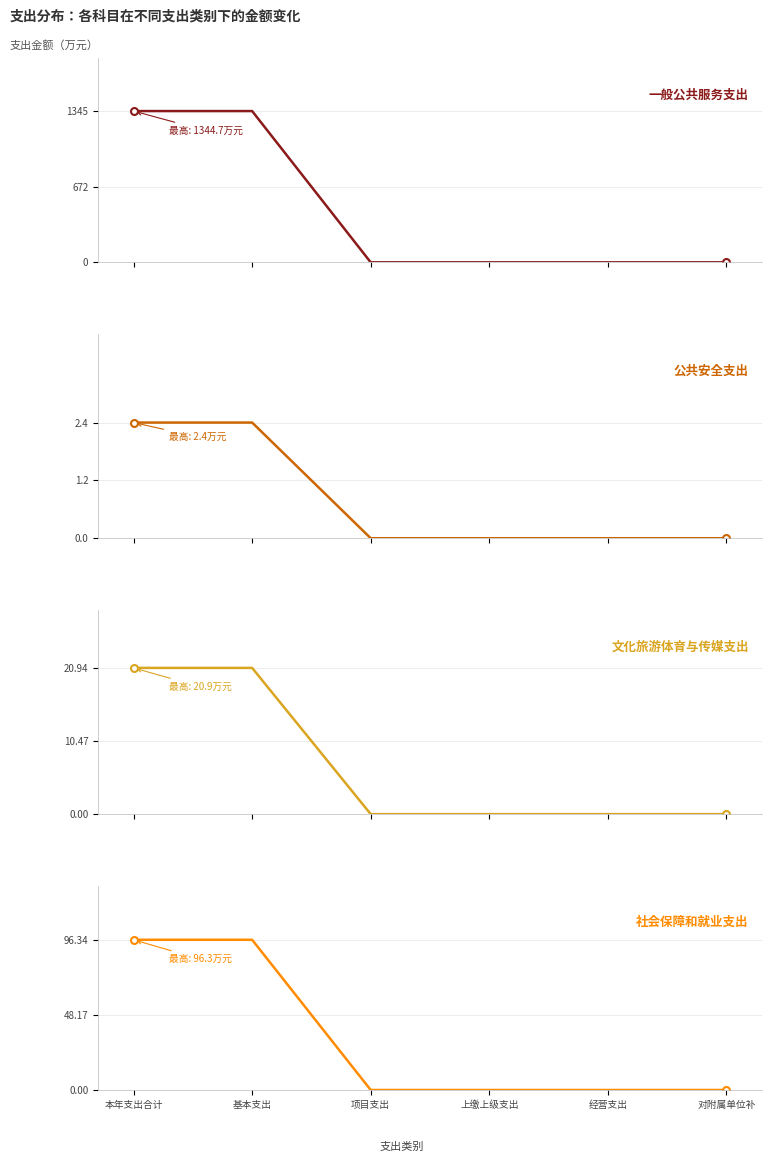

True or false: 文化旅游体育与传媒支出 and 公共安全支出 intersect in this chart.

False